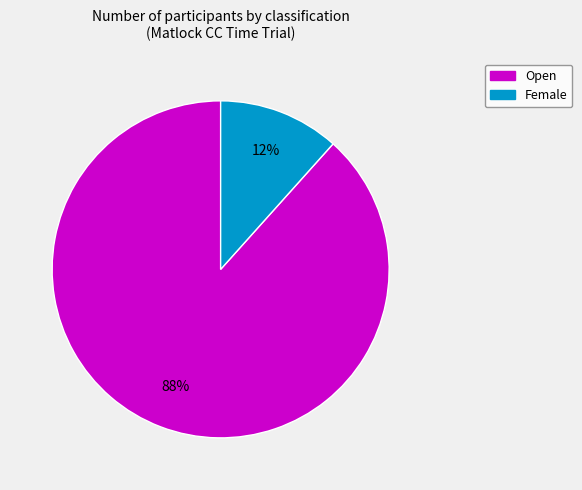

Does Open account for over 50% of the chart?

Yes